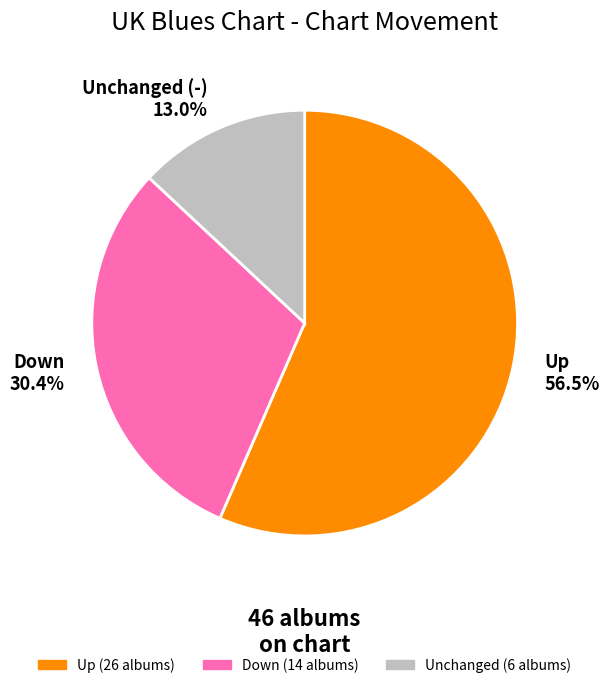

Do Down 30.4% and Unchanged (-) 13.0% together represent more than half of the pie?

No